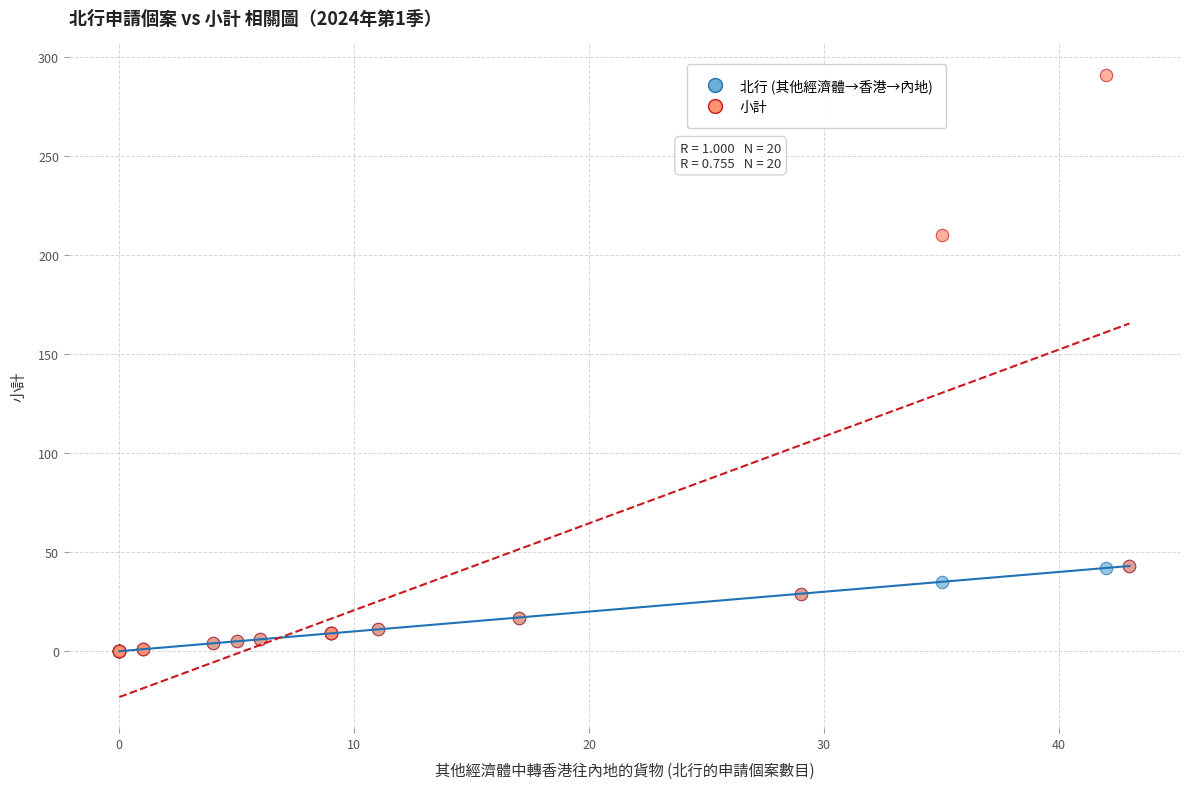

Across all series, what Y value is closest to 145?

210